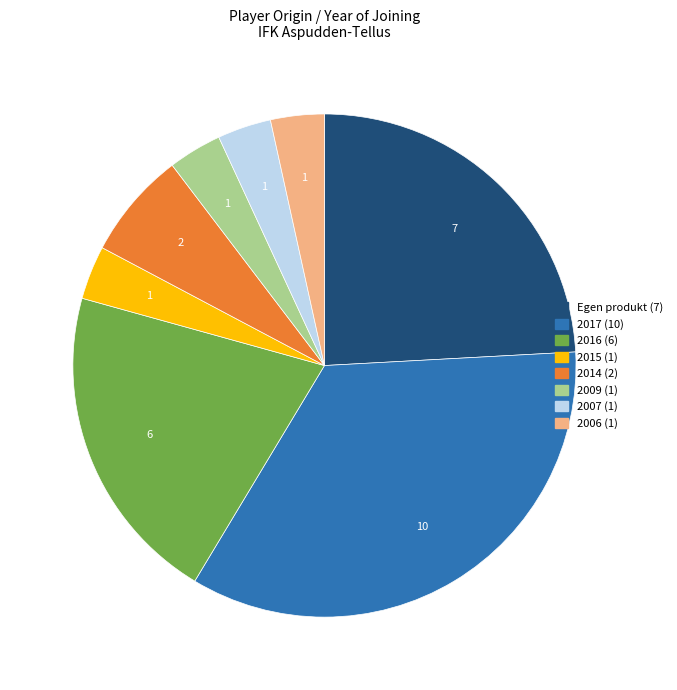

Which slice is the largest?

2017